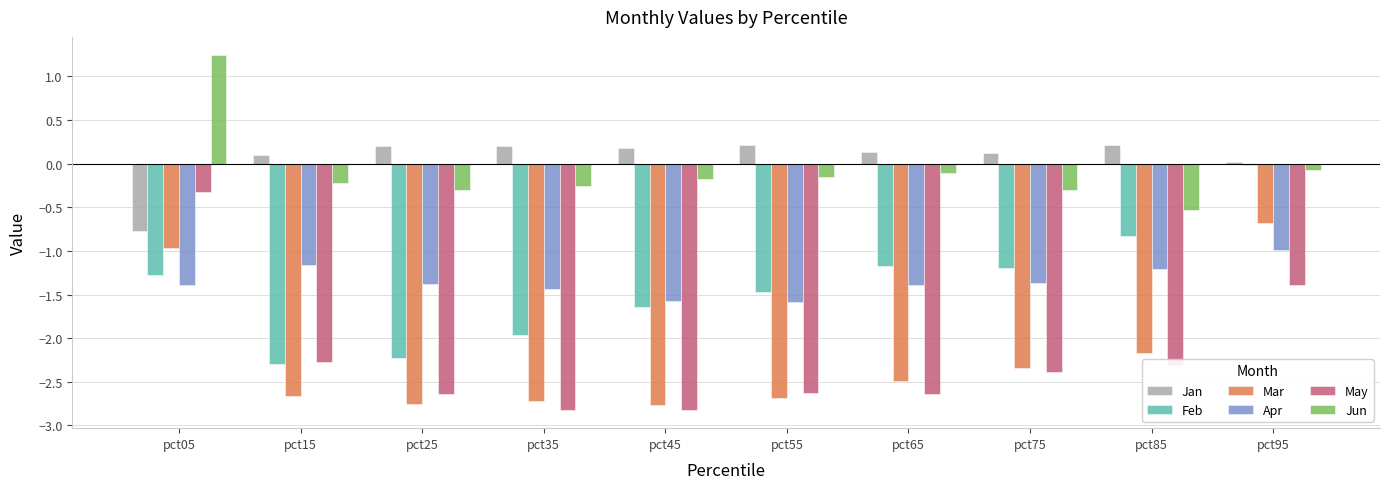

Which series changed the most between pct15 and pct85?

Feb